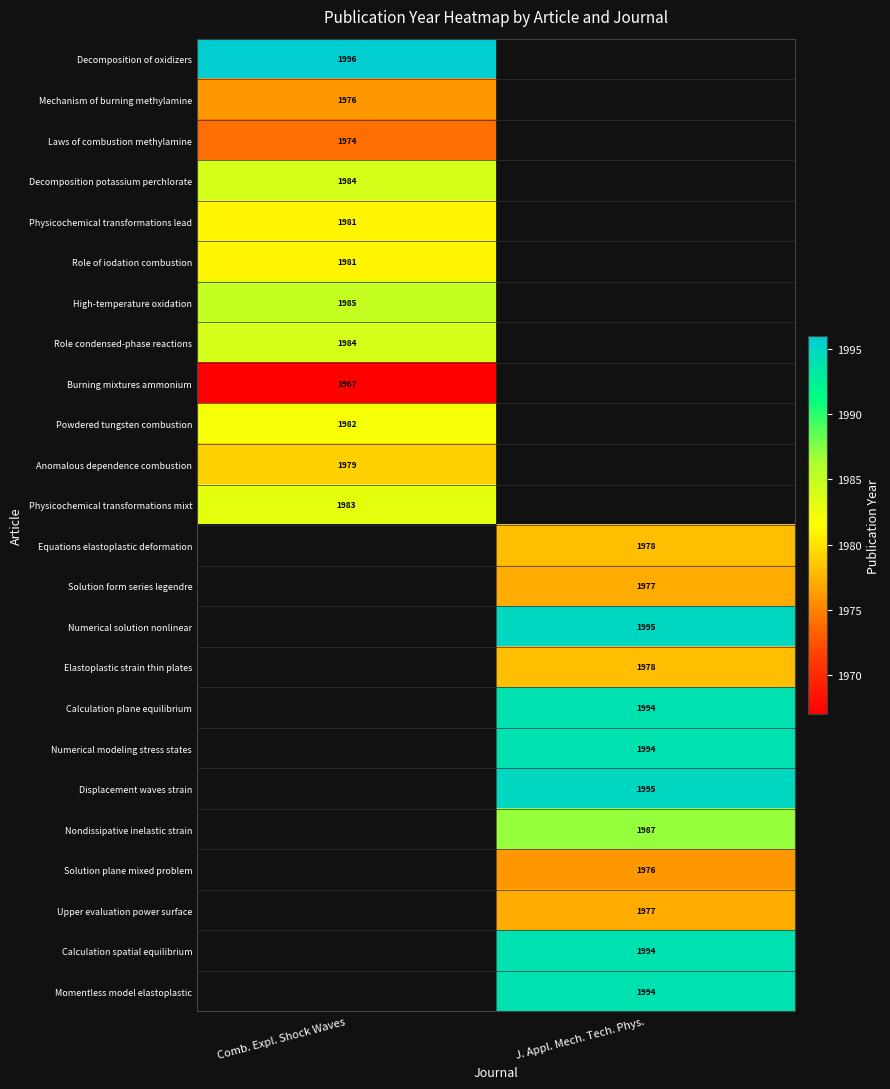

The value of Equations elastoplastic deformation at J. Appl. Mech. Tech. Phys. is 1978. True or false?

True